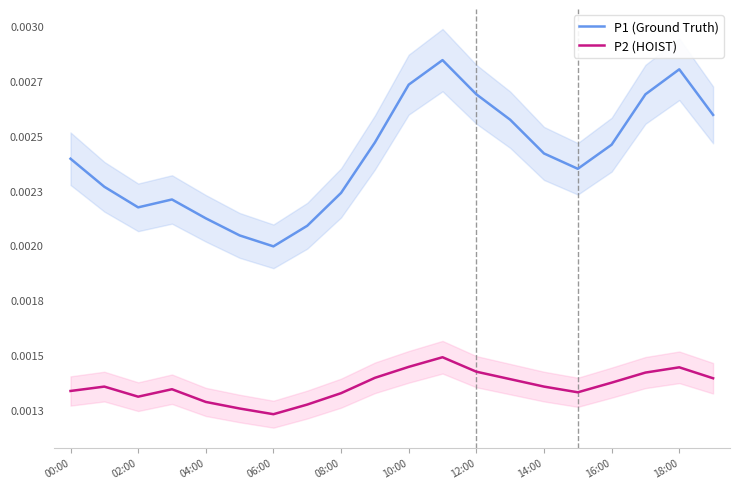

Is the value of P1 (Ground Truth) at 11 greater than the value of P2 (HOIST) at 02:00?

Yes